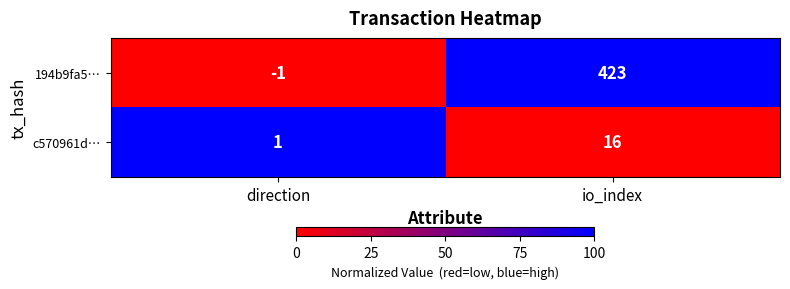

Rank the series at io_index from lowest to highest value.

c570961d…, 194b9fa5…